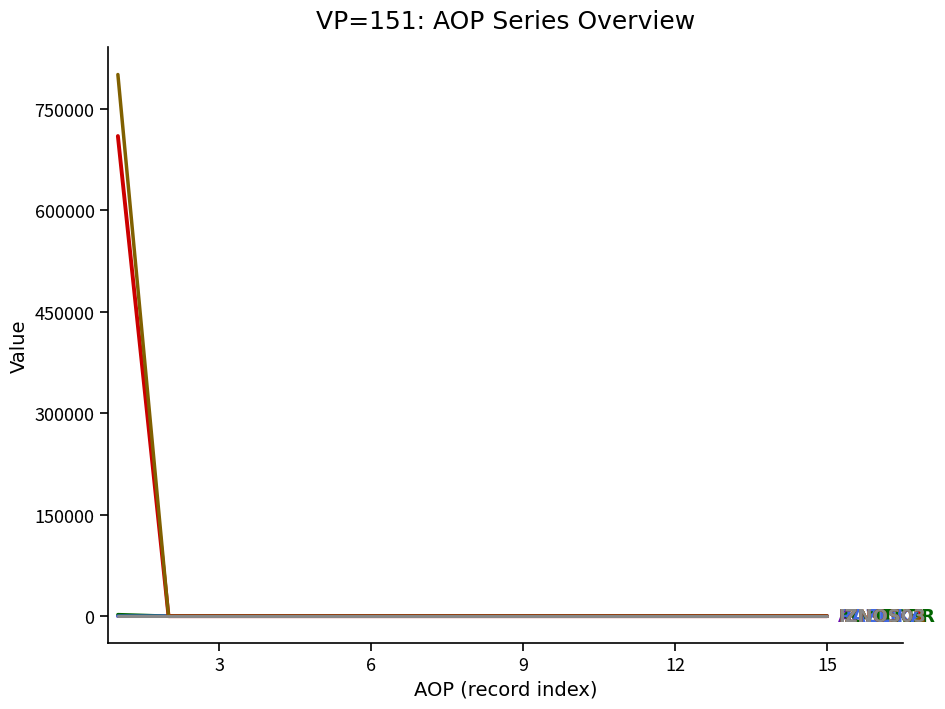

How many lines are shown in the chart?

6